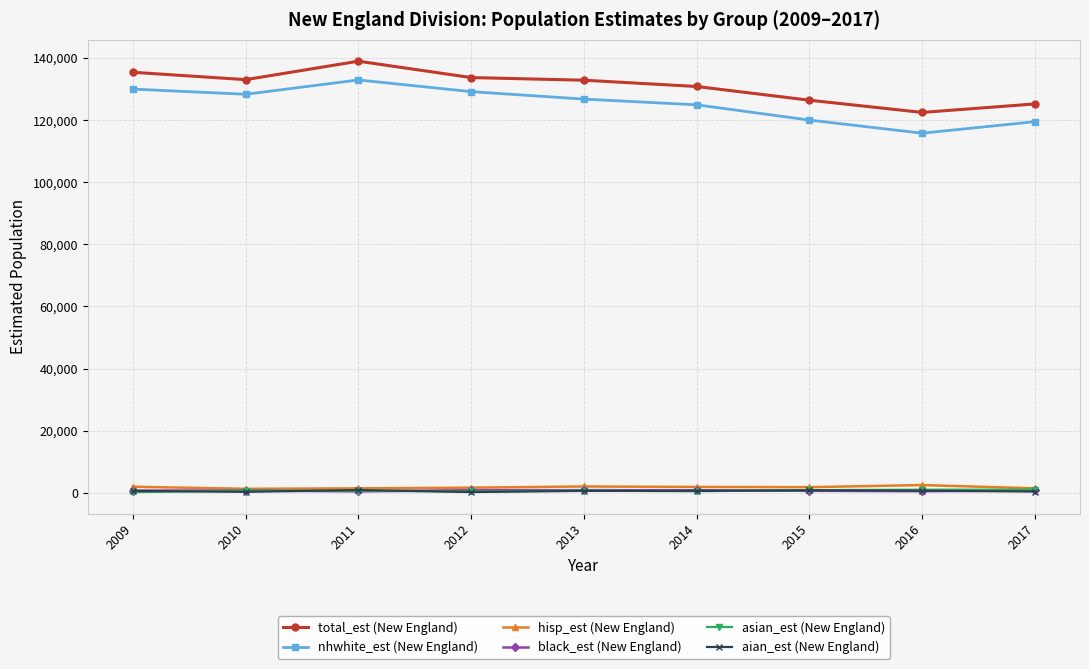

True or false: nhwhite_est (New England) has more than 2 interior local peaks.

False